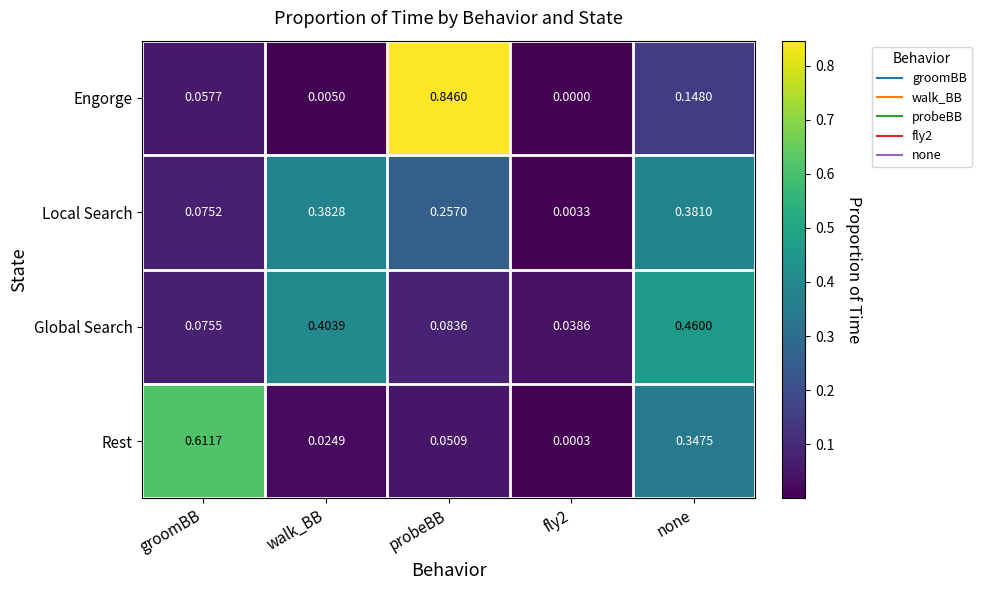

At which category does the chart reach its peak across all series?

probeBB